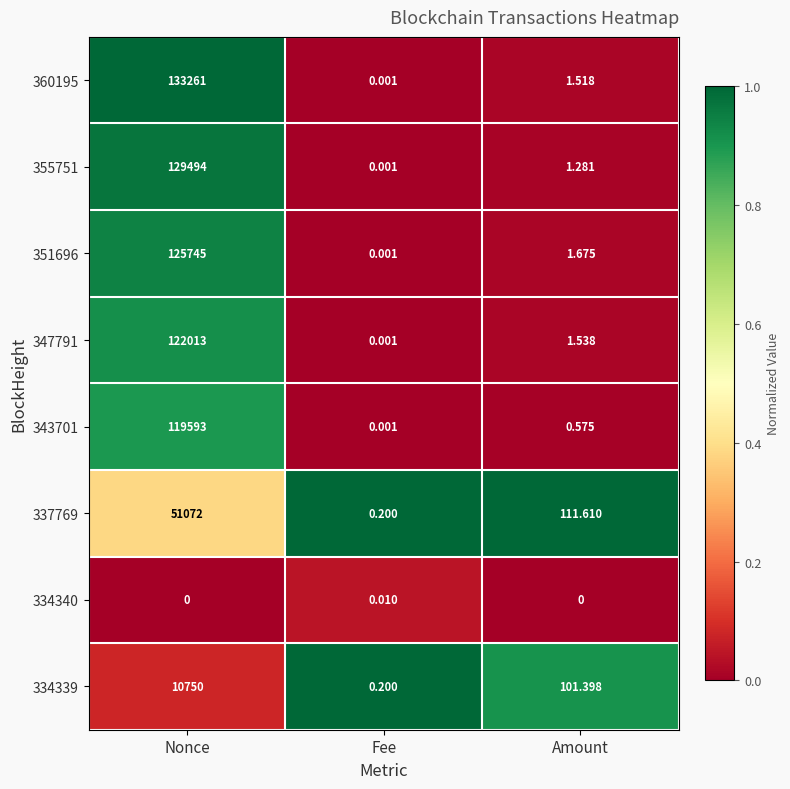

Where is 355751 nearest to the value 64747?

Amount